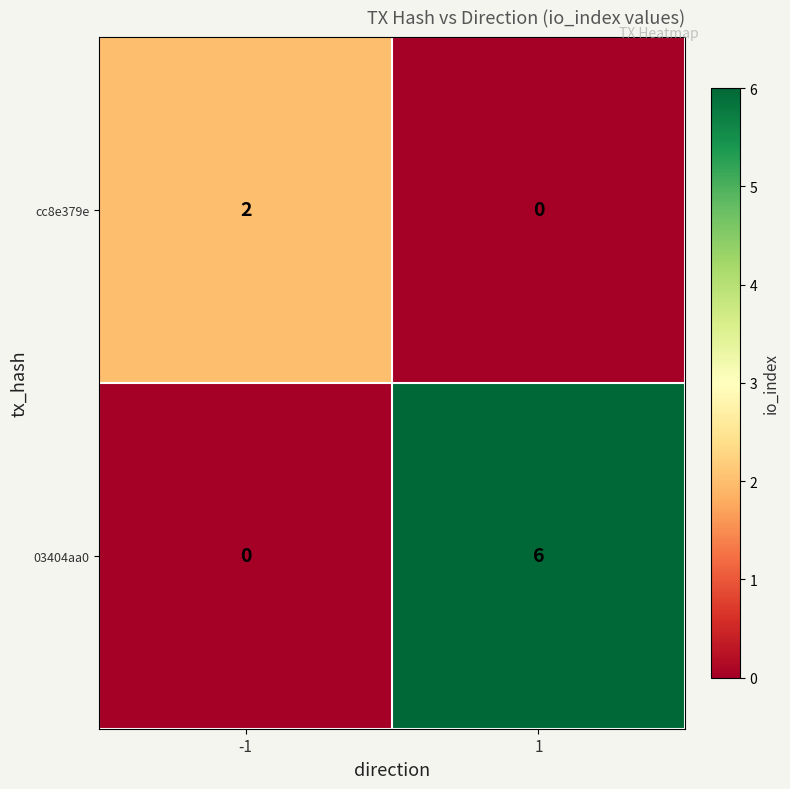

Reading right to left, what are all the values shown in this chart?

cc8e379e: 1=0	-1=2
03404aa0: 1=6	-1=0